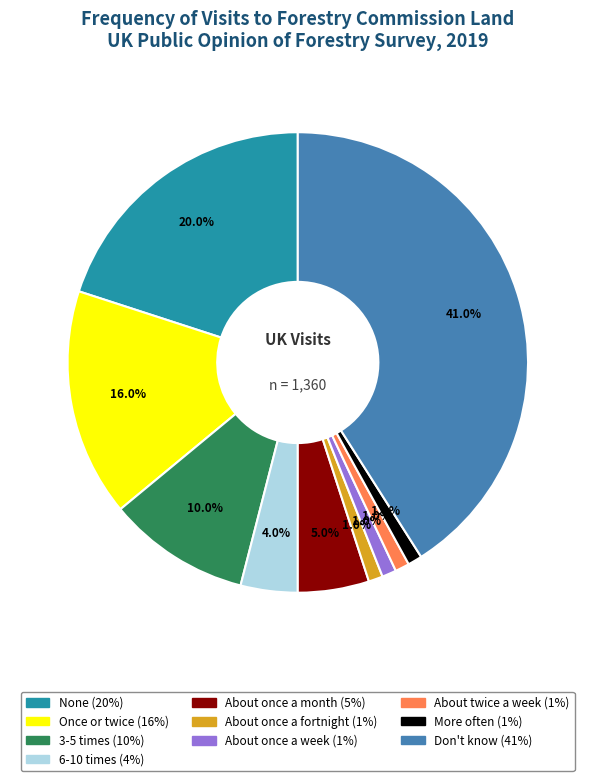

Does any single category account for the majority?

No